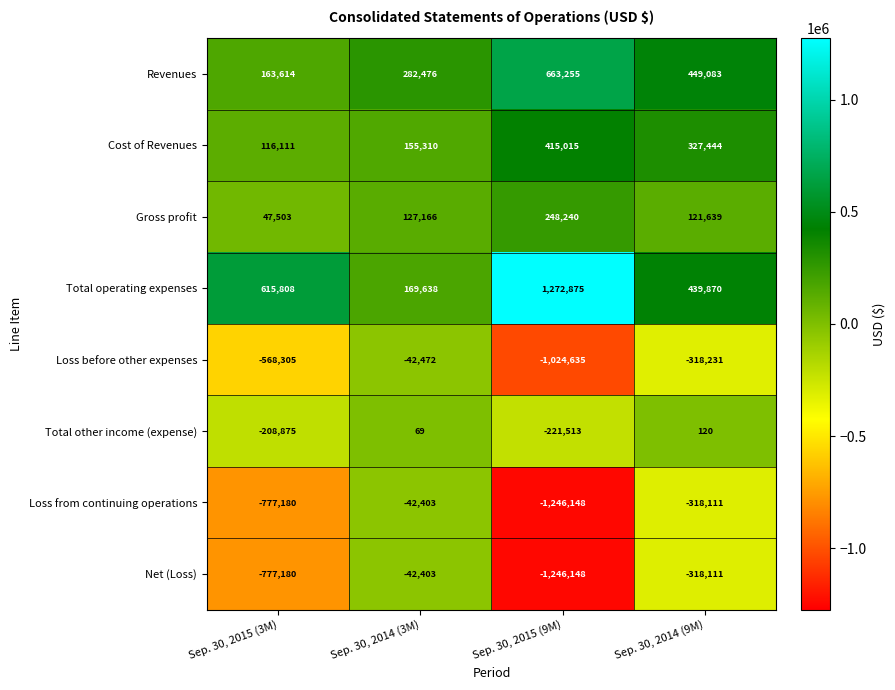

What is the sum of all Total other income (expense) values?

-430199